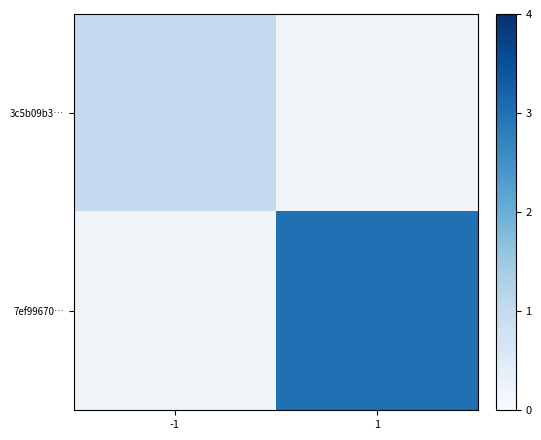

True or false: 7ef99670… has a value of 3.0 at 1.

True